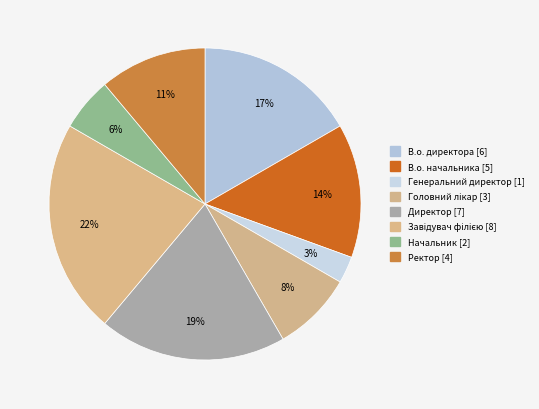

To the nearest percent, what is the average slice percentage?

12%